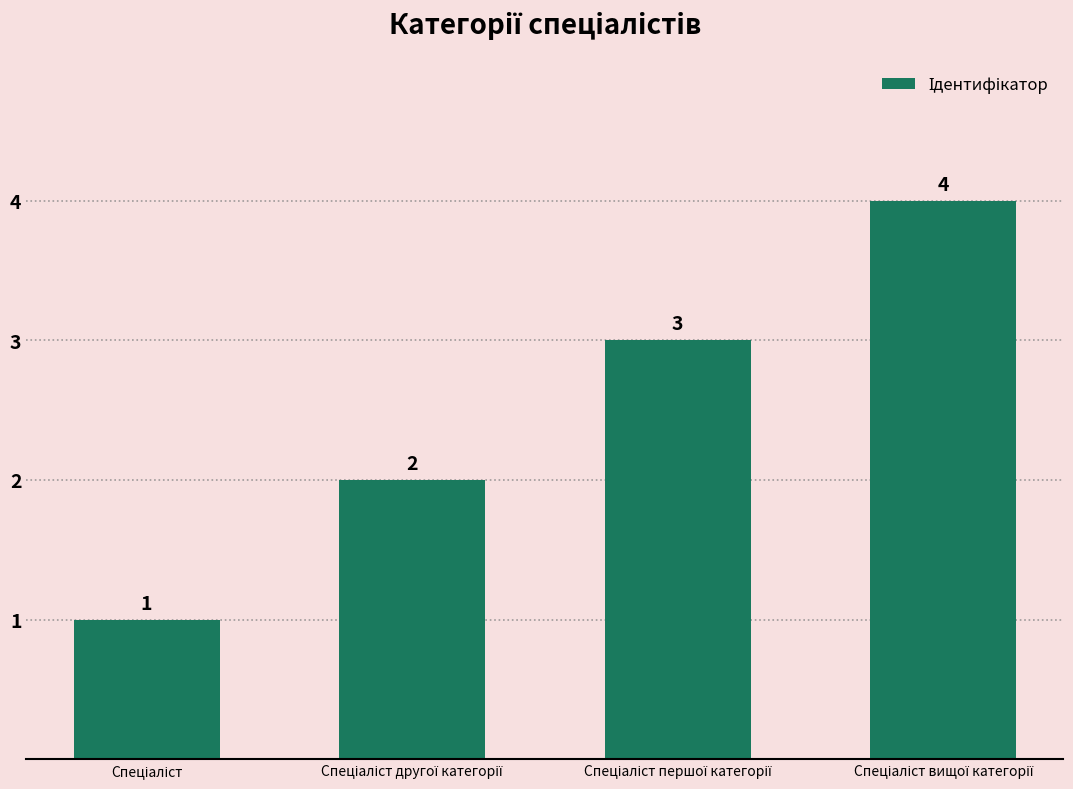

What is the sum of all values?

10